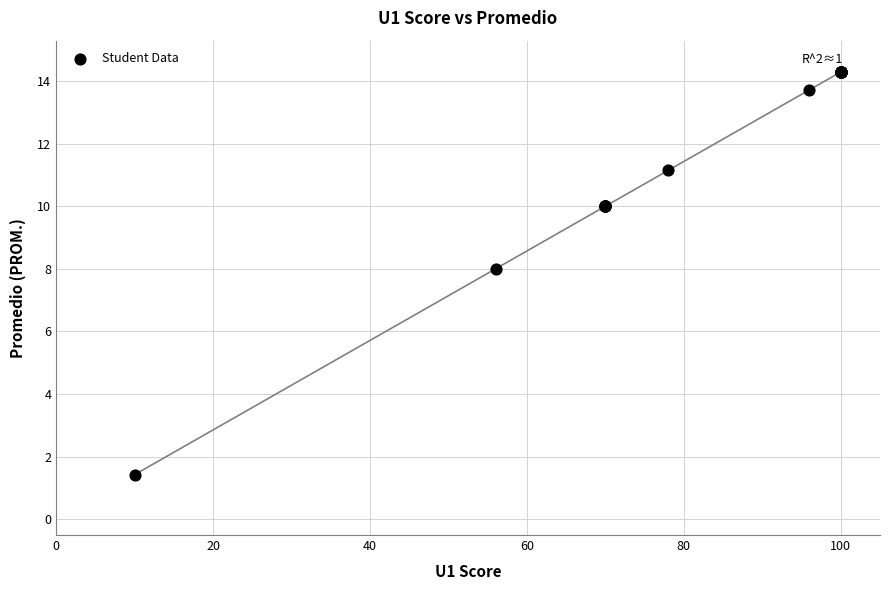

What Y value in the scatter plot is closest to 7?

8.0